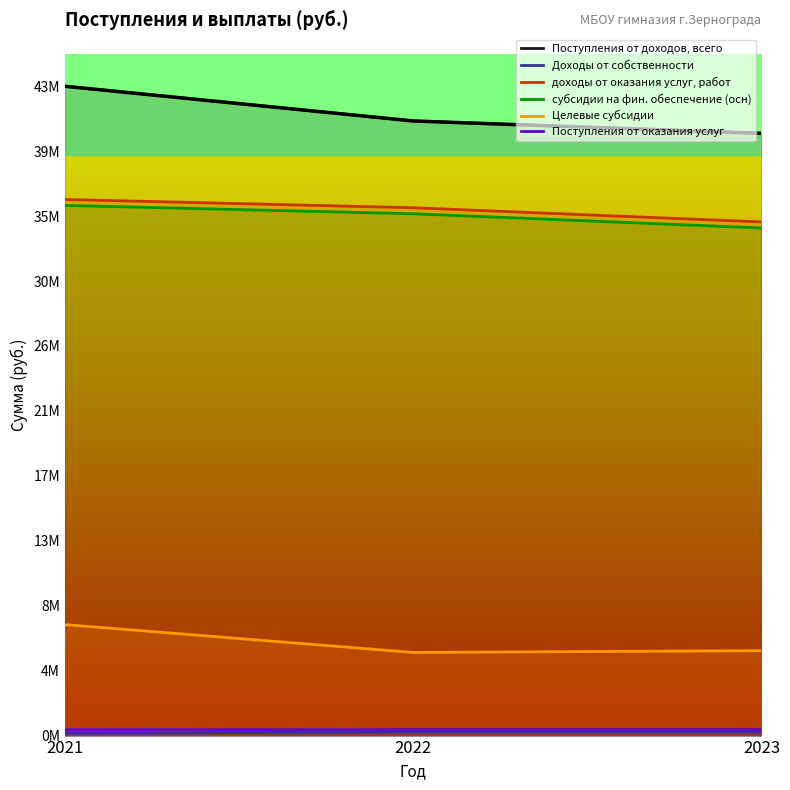

How many data points does each series have?

3